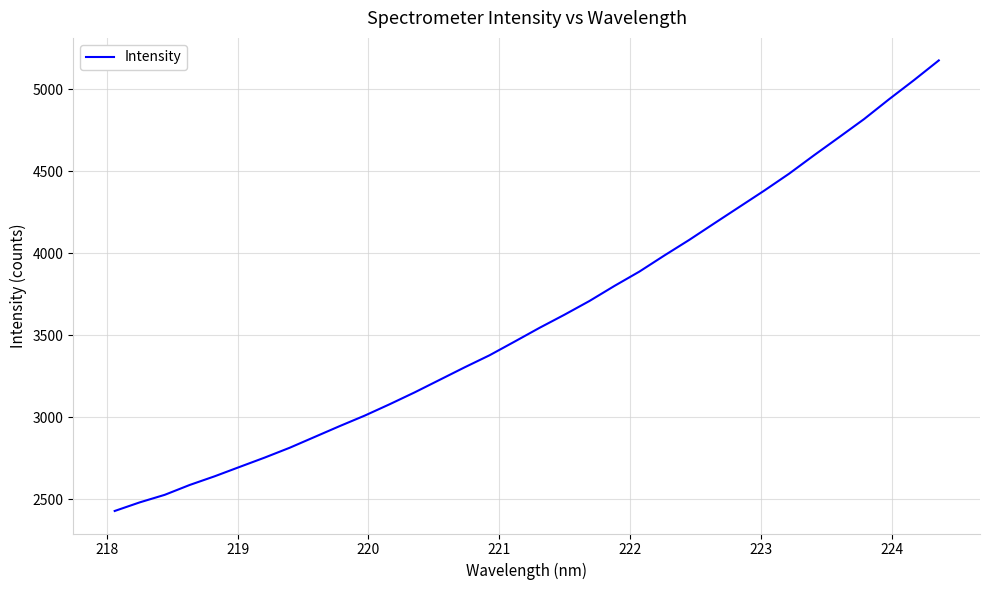

What is the difference between the maximum and minimum values?

2747.2